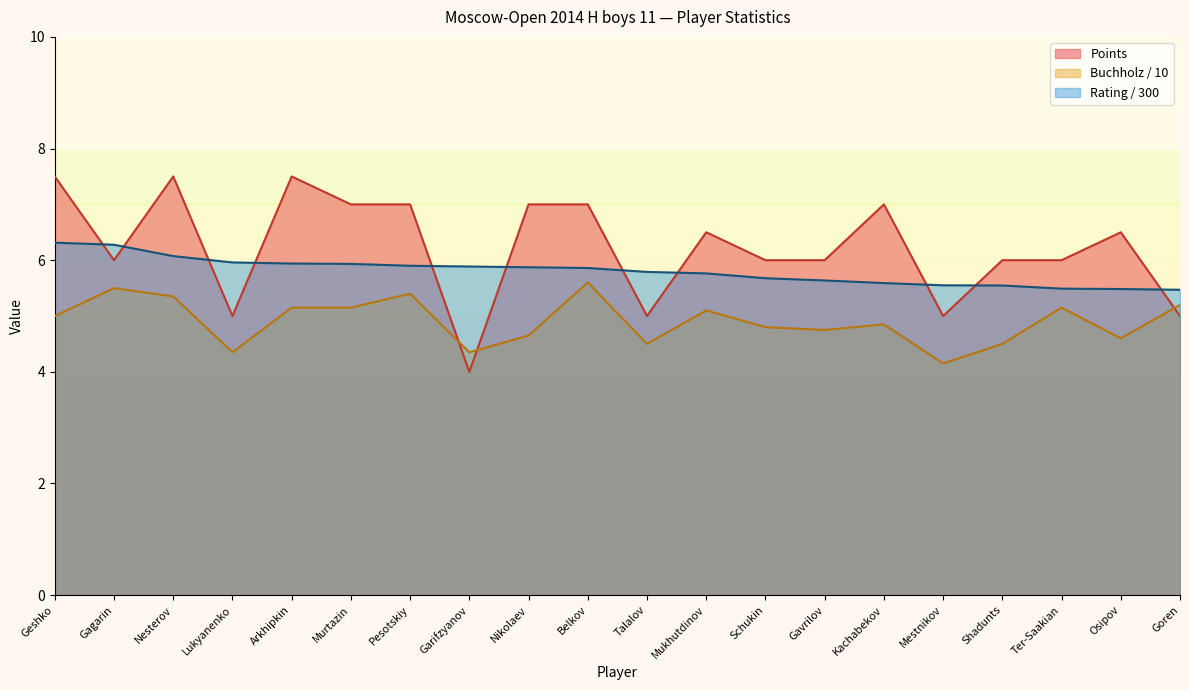

Is it true that Points equals 5.0 at Mestnikov?

True